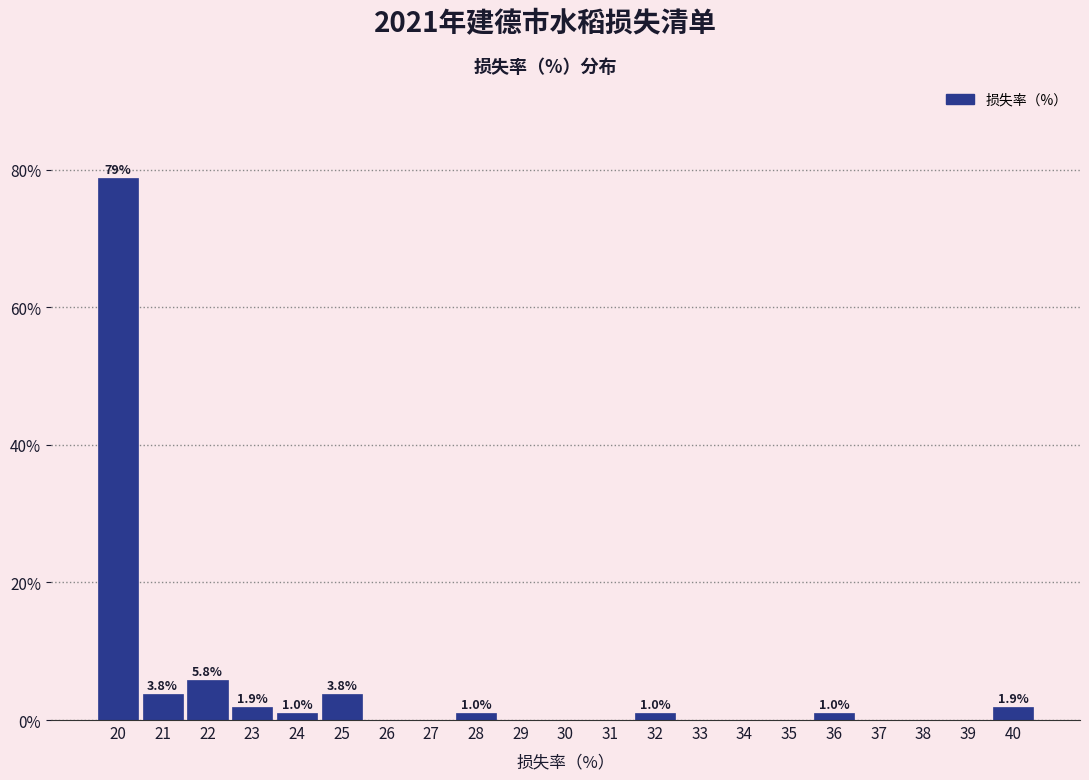

Reading left to right, list all the values displayed in this chart.

20=78.8	21=3.8	22=5.8	23=1.9	24=1.0	25=3.8	26=0.0	27=0.0	28=1.0	29=0.0	30=0.0	31=0.0	32=1.0	33=0.0	34=0.0	35=0.0	36=1.0	37=0.0	38=0.0	39=0.0	40=1.9